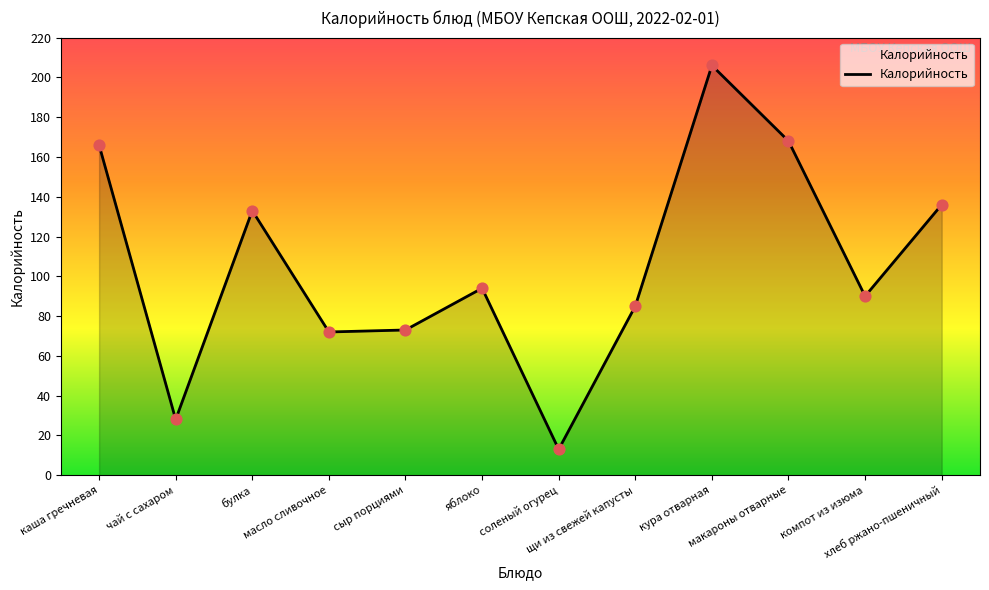

Between масло сливочное and булка, which is larger?

булка